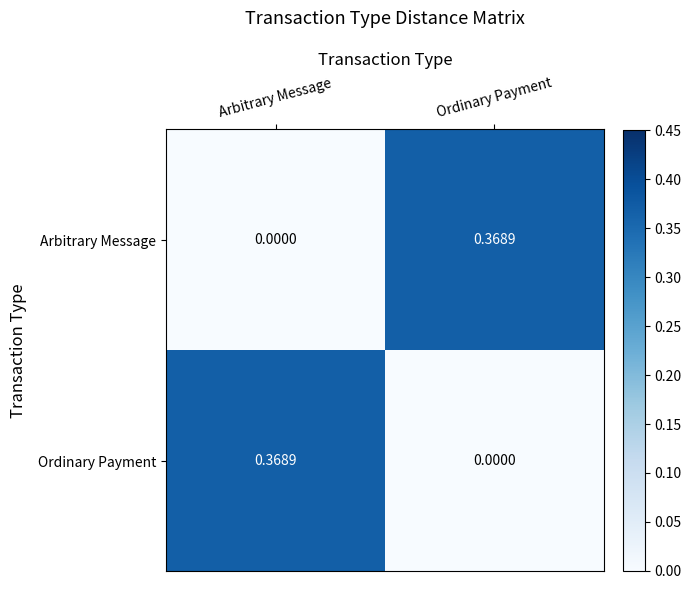

Rank the series at Arbitrary Message from highest to lowest value.

Ordinary Payment, Arbitrary Message